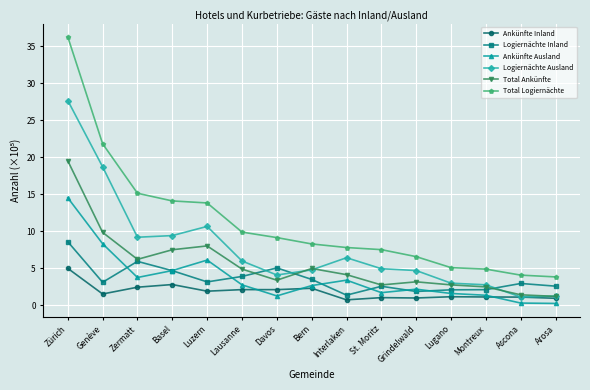

Where does the Total Ankünfte series first go above 4?

Zürich